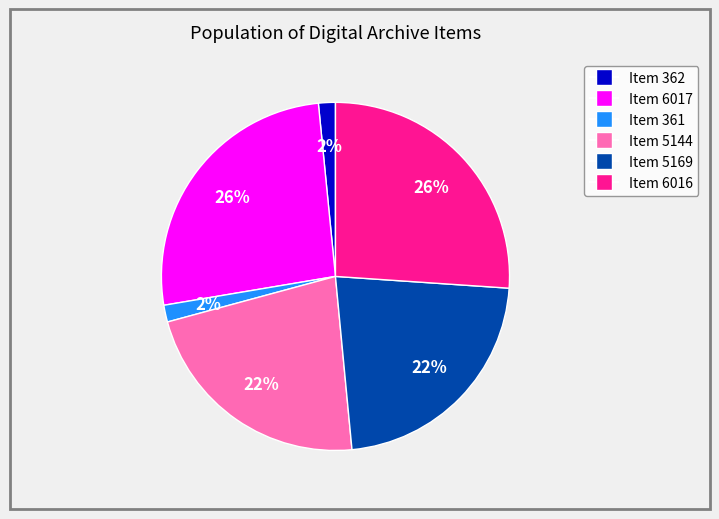

How many segments does this pie chart have?

6